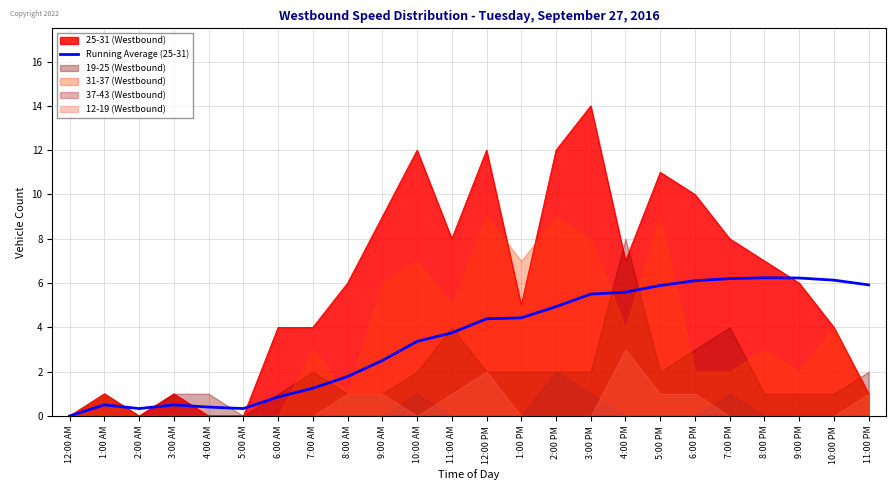

True or false: 25-31 (Westbound) has a value of -4.5 at 4:00 AM.

False